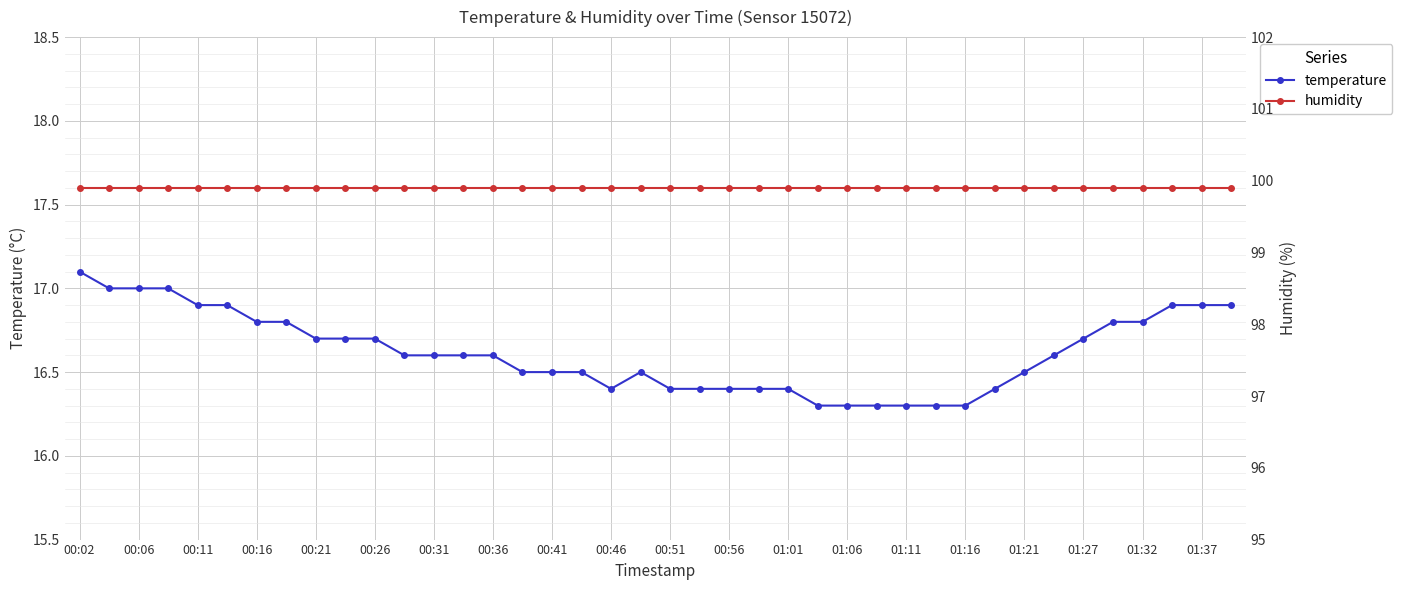

How many lines are shown in the chart?

2